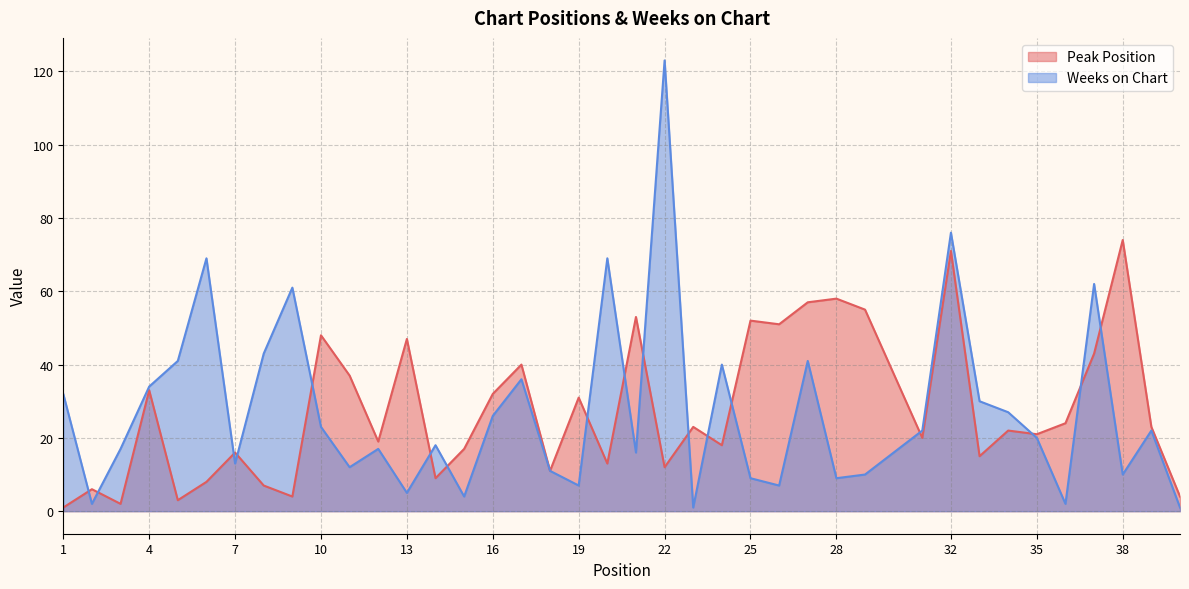

At which category does Weeks on Chart reach its first local valley?

2